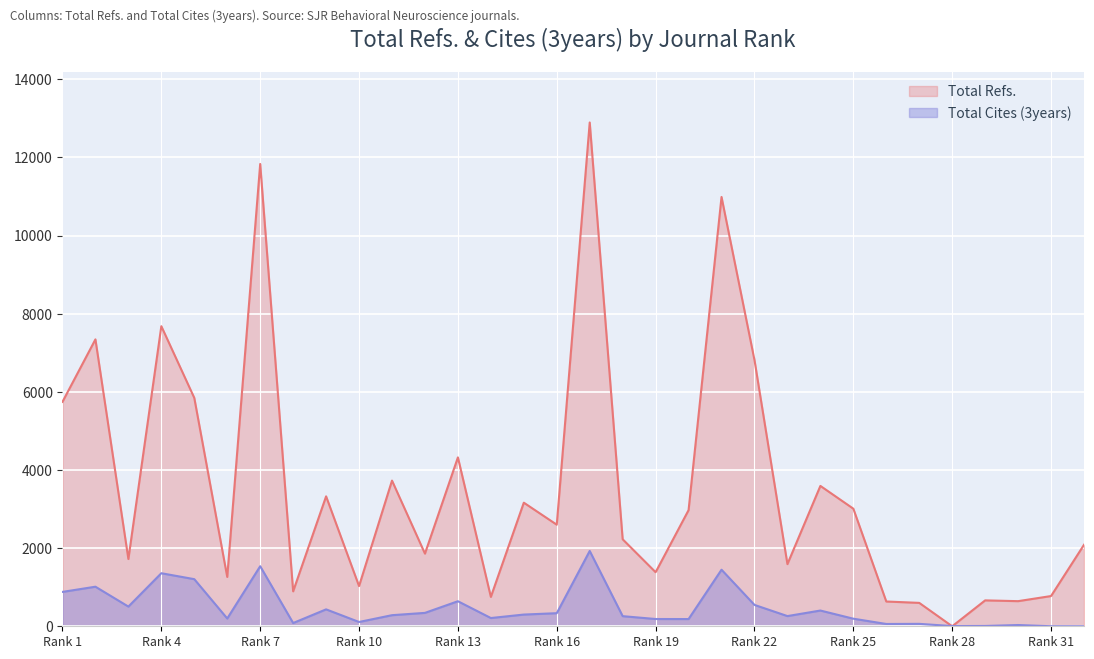

The value of Total Refs. at 3 is 1722. True or false?

True